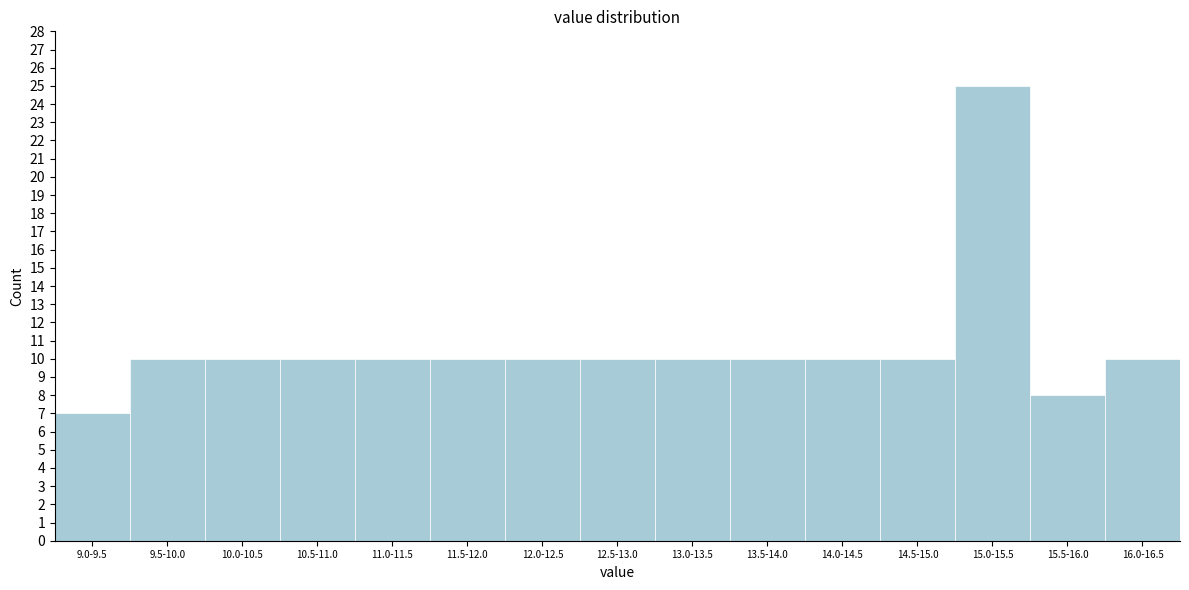

Reading right to left, extract all data points from this chart.

10	8	25	10	10	10	10	10	10	10	10	10	10	10	7